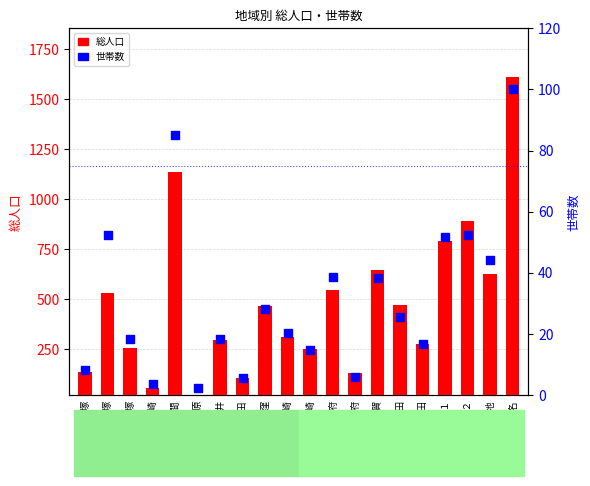

Which series contains the highest Y value?

総人口